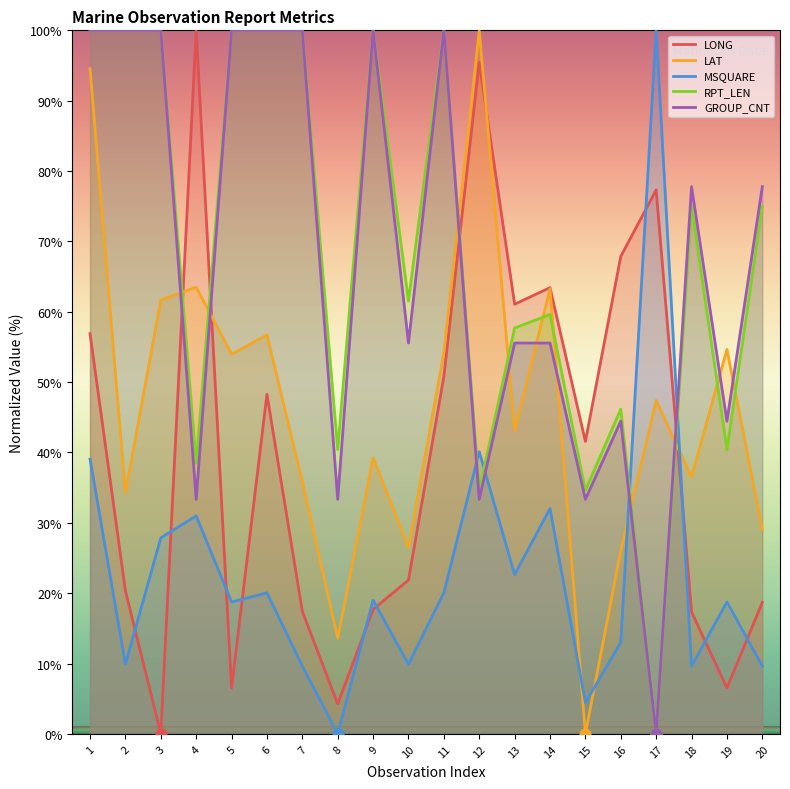

What is the total value across all series at 16?

197.6